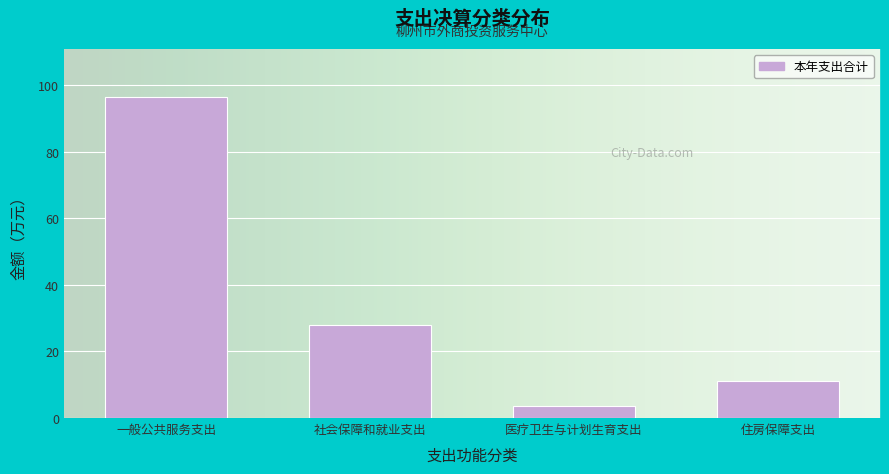

Reading right to left, transcribe all the data shown in this chart.

11.1	3.7	27.9	96.3